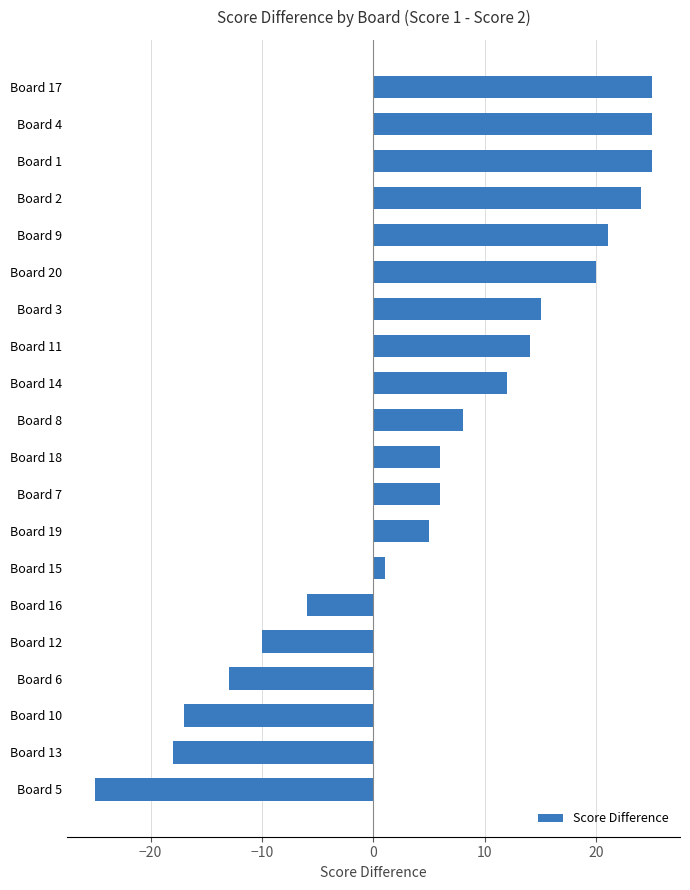

What value does the data have at Board 11?

14